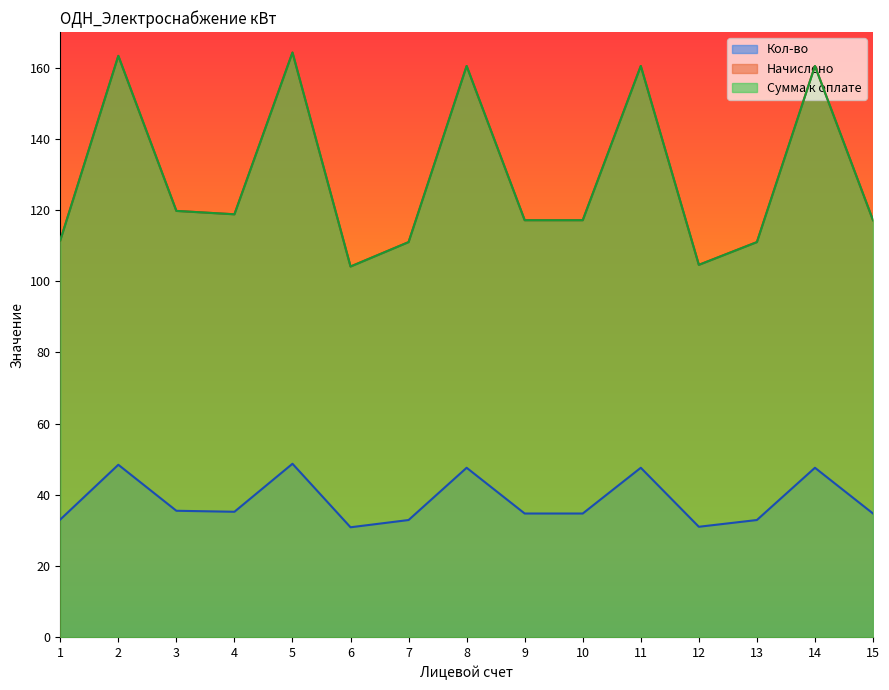

What is the sum of all Сумма к оплате values?

1941.2